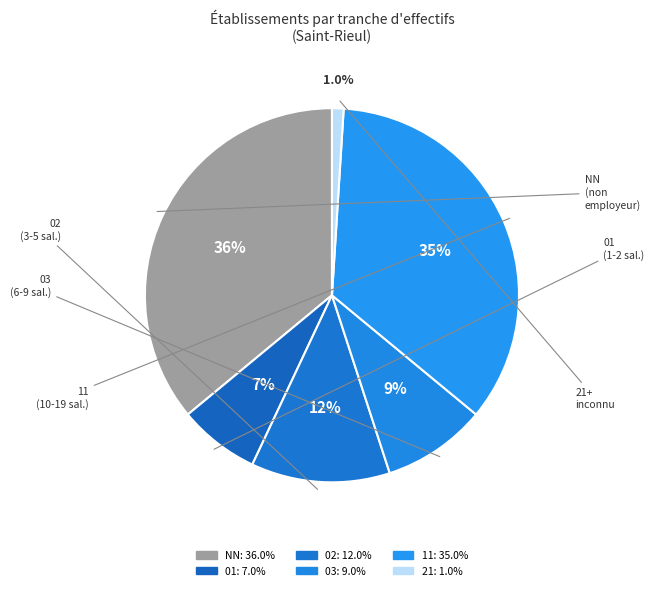

Count the number of slices in the pie.

6